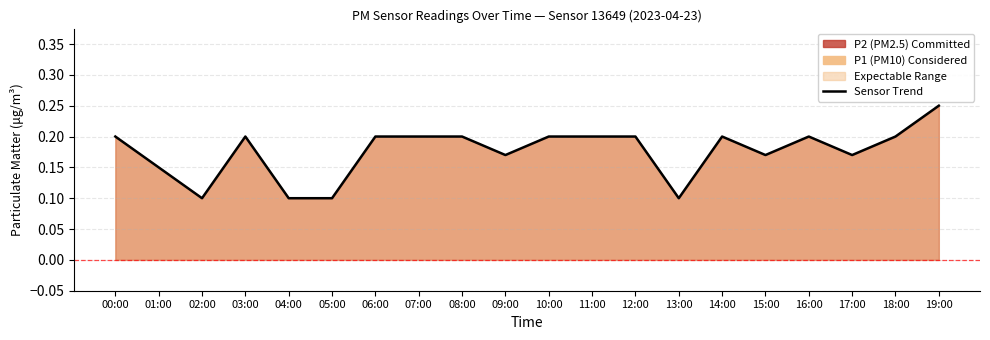

What is the value of the 18th point from the left?

0.2